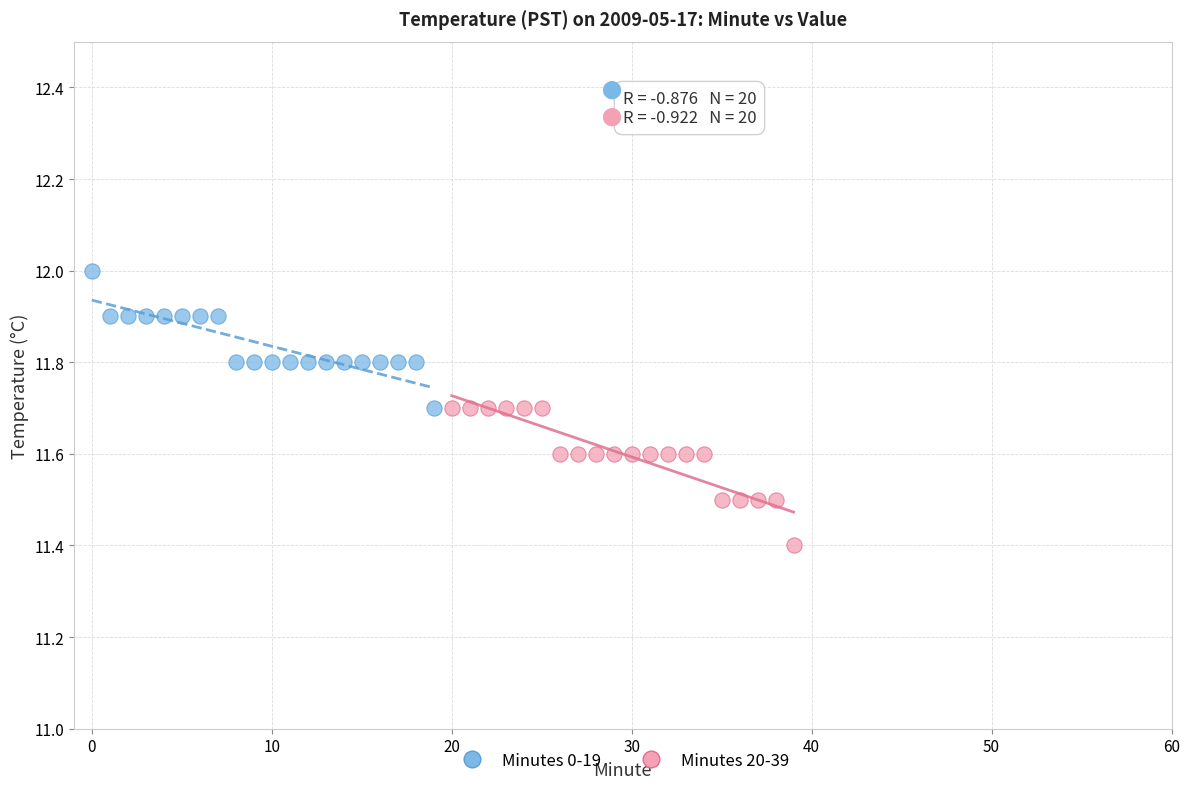

What are all the series names shown in the legend?

Minutes 0-19, Minutes 20-39